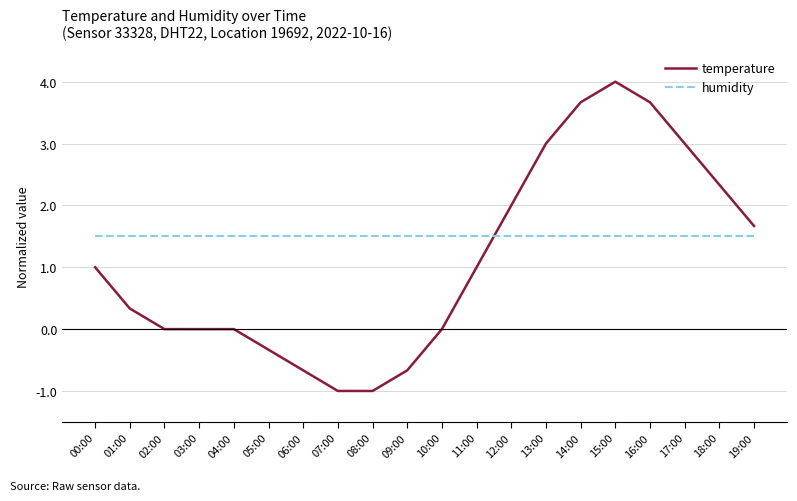

What is the minimum value for humidity?

1.5